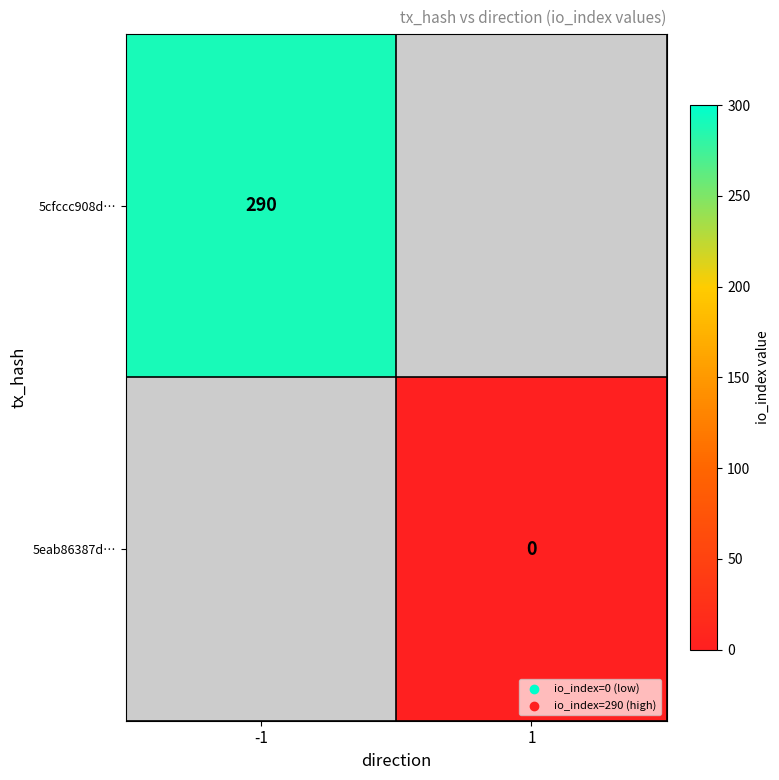

Is the value of 5cfccc908d… at -1 greater than the value of 5eab86387d… at 1?

Yes